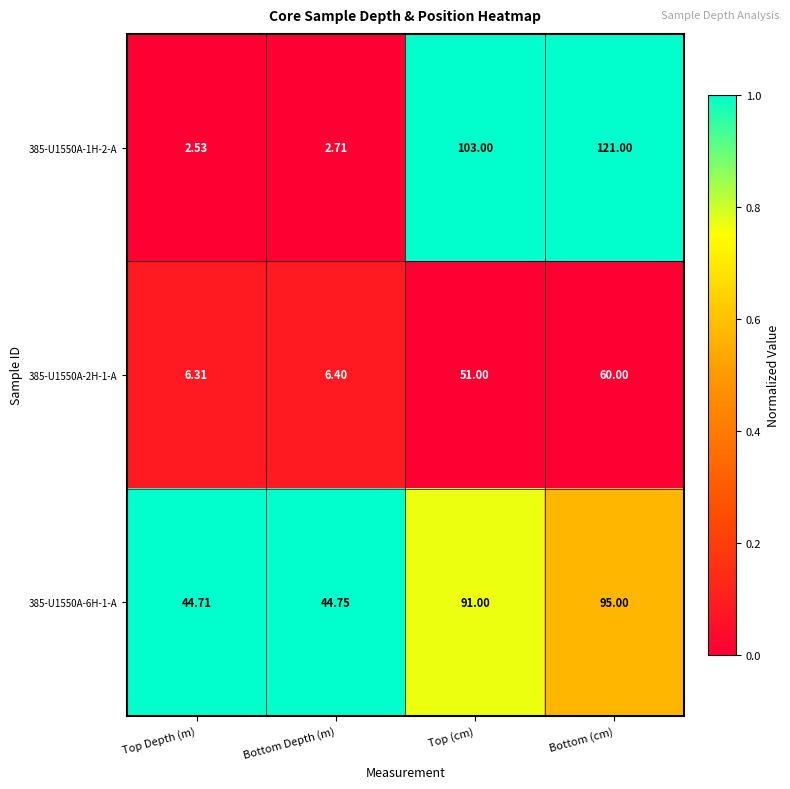

How many data points does each series have?

4